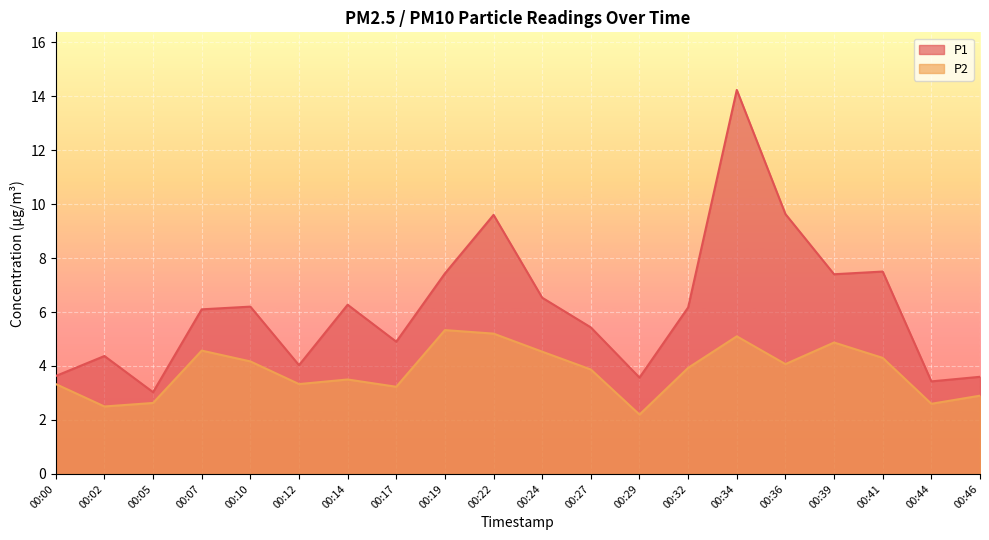

What are all the series names shown in the legend?

P1, P2